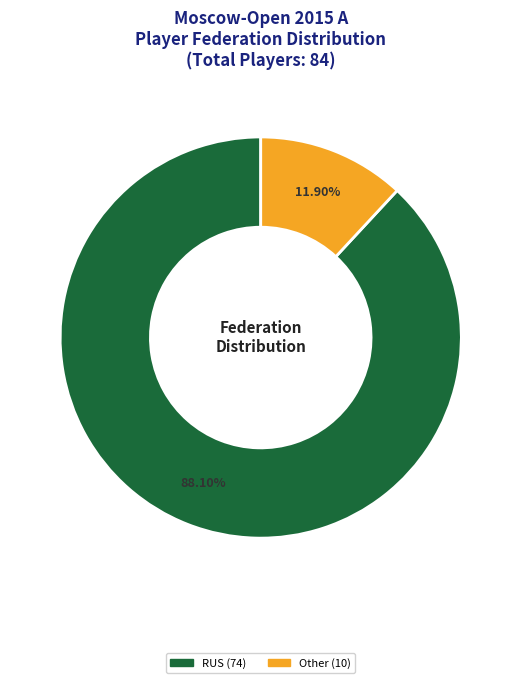

How many segments does this pie chart have?

2